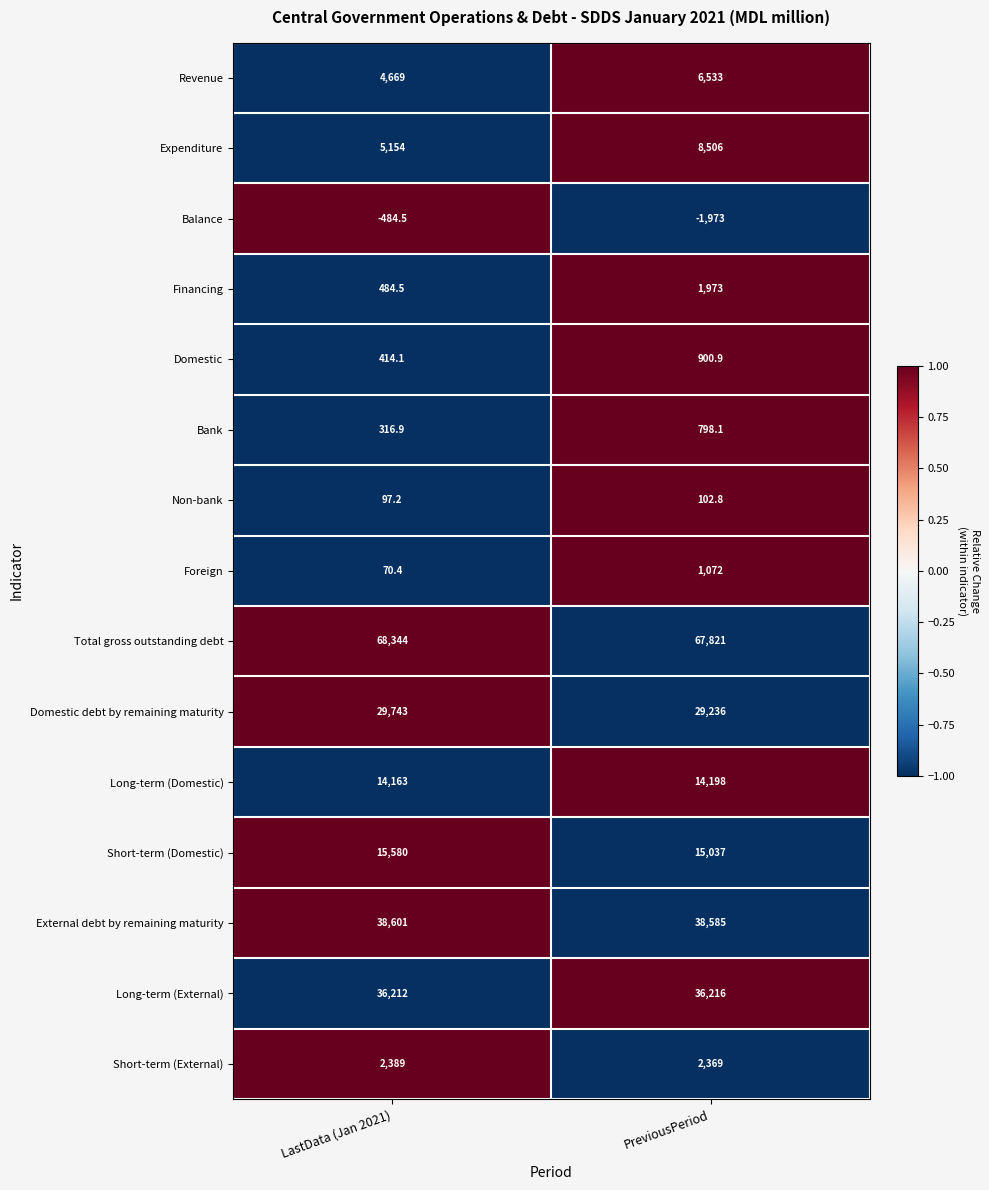

What is the smallest value displayed?

-1973.0